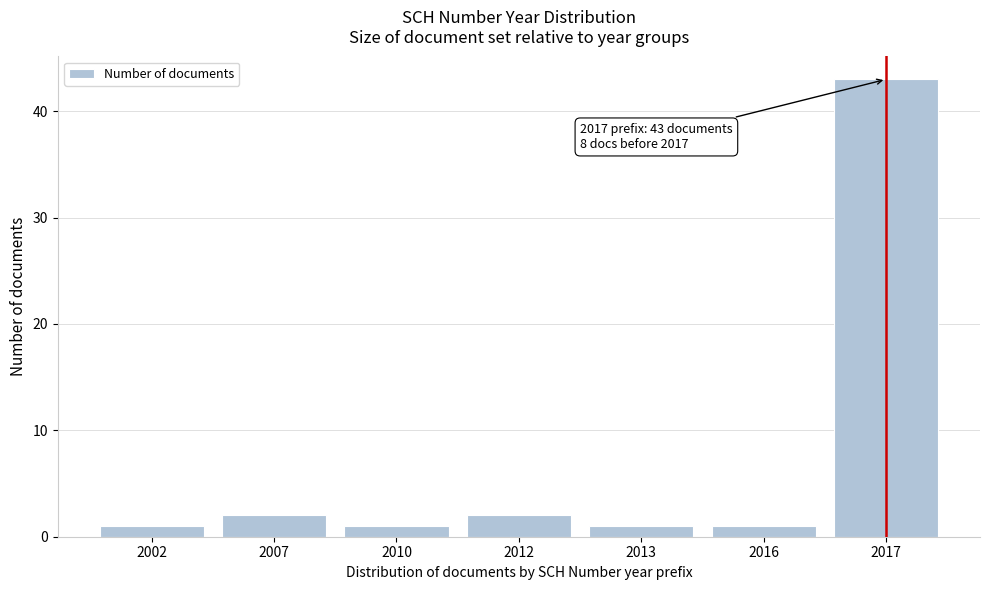

Reading right to left, what are all the values shown in this chart?

43	1	1	2	1	2	1